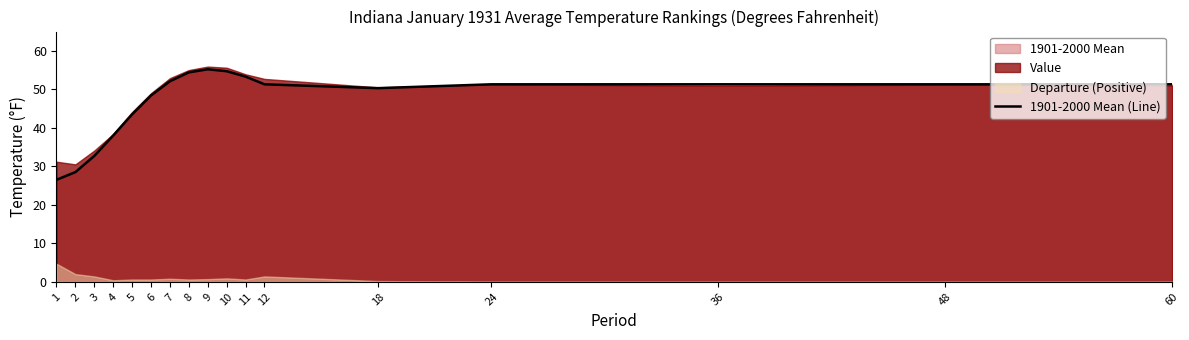

Rank the categories by value from highest to lowest.

9, 10, 8, 11, 7, 12, 24, 36, 48, 60, 18, 6, 5, 4, 3, 2, 1